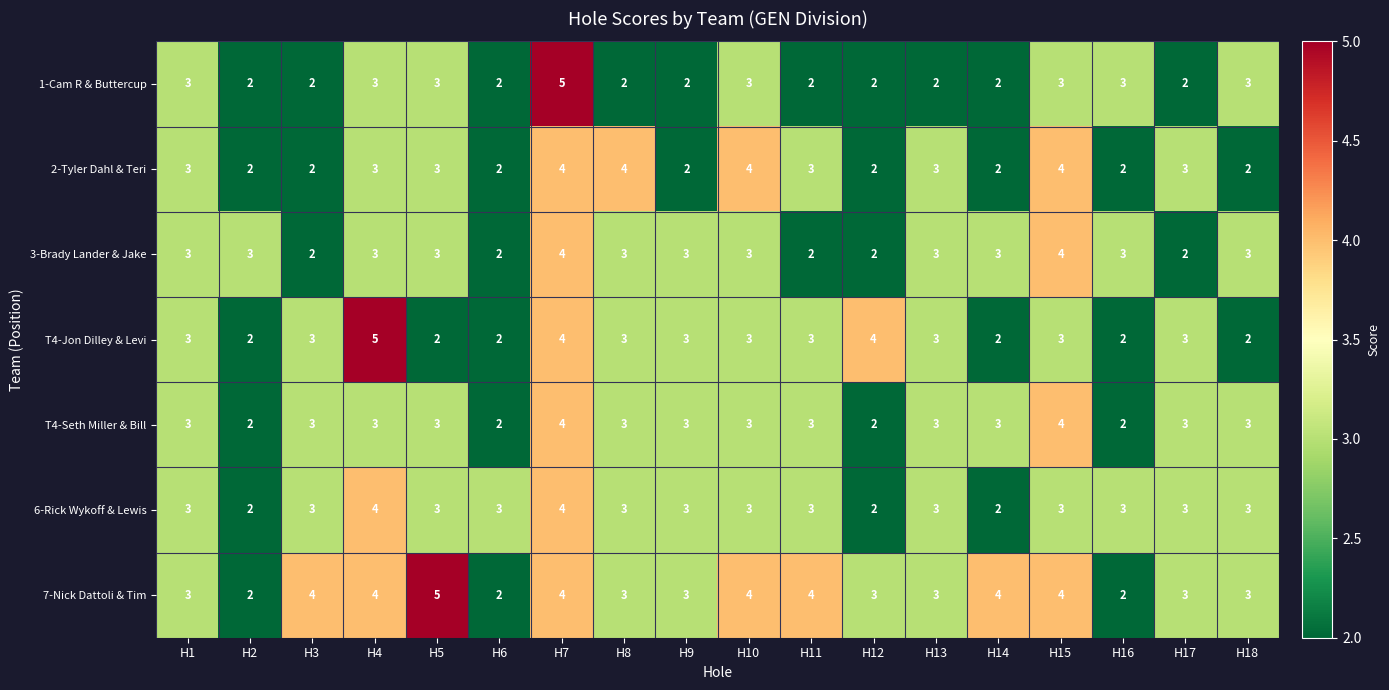

Which series changed the most between H1 and H13?

1-Cam R & Buttercup